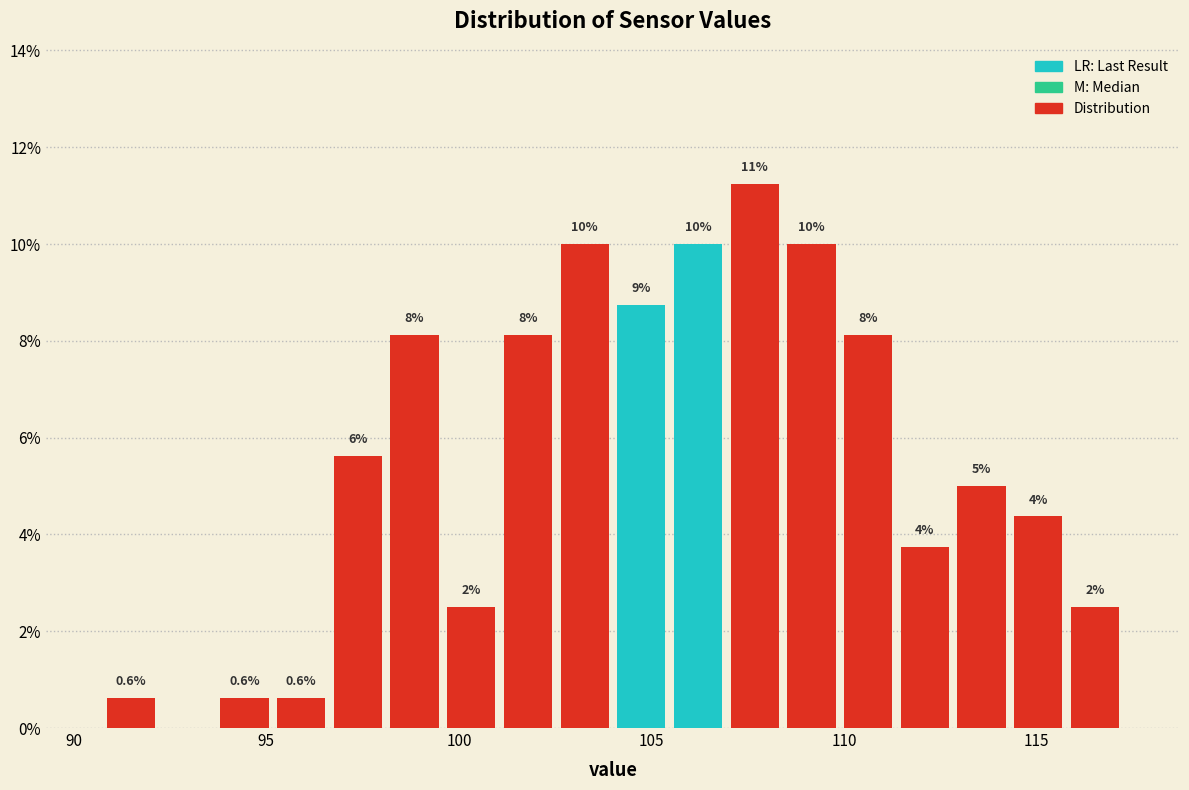

Read against the x-axis, roughly where is the centre of the tallest bar?

107.5